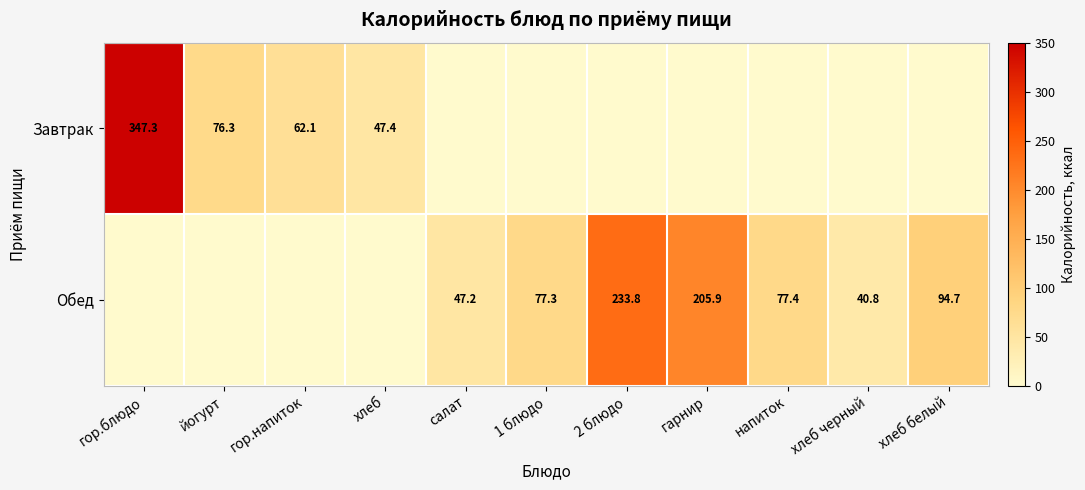

Is it true that Завтрак equals 76.3 at йогурт?

True